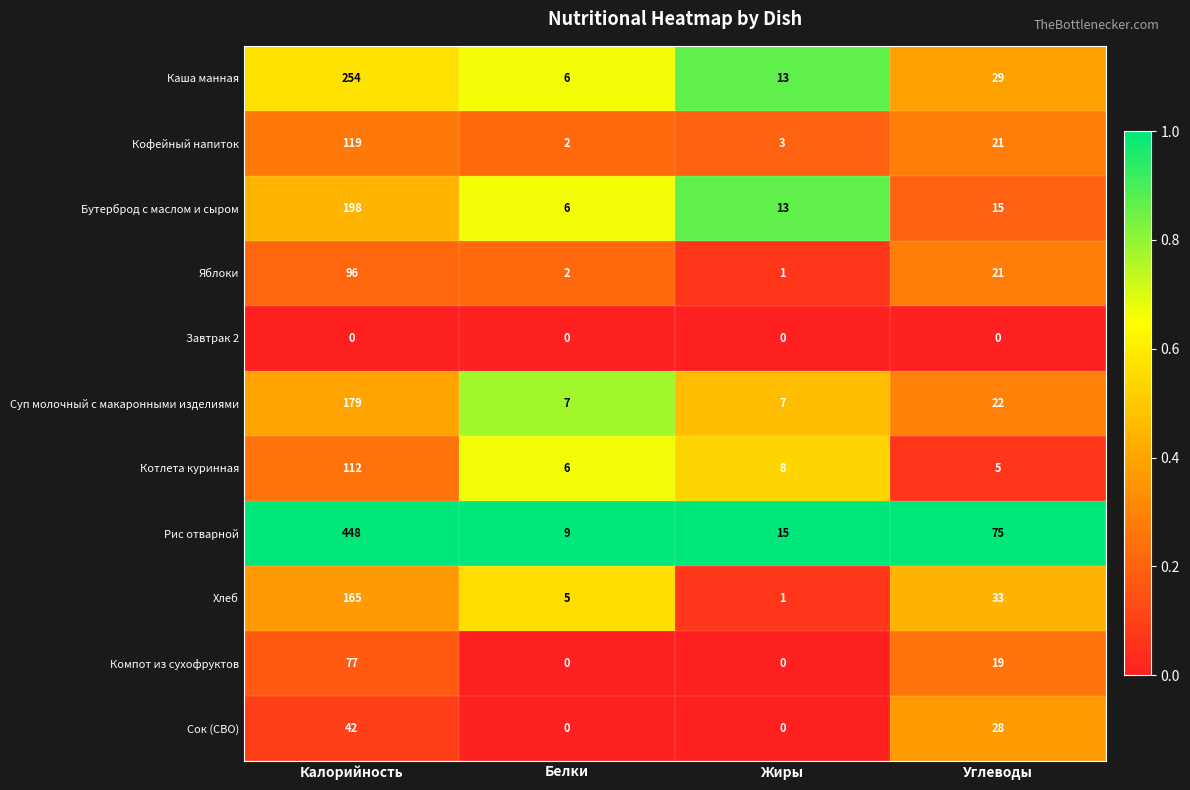

The value of Яблоки at Жиры is 2. True or false?

False